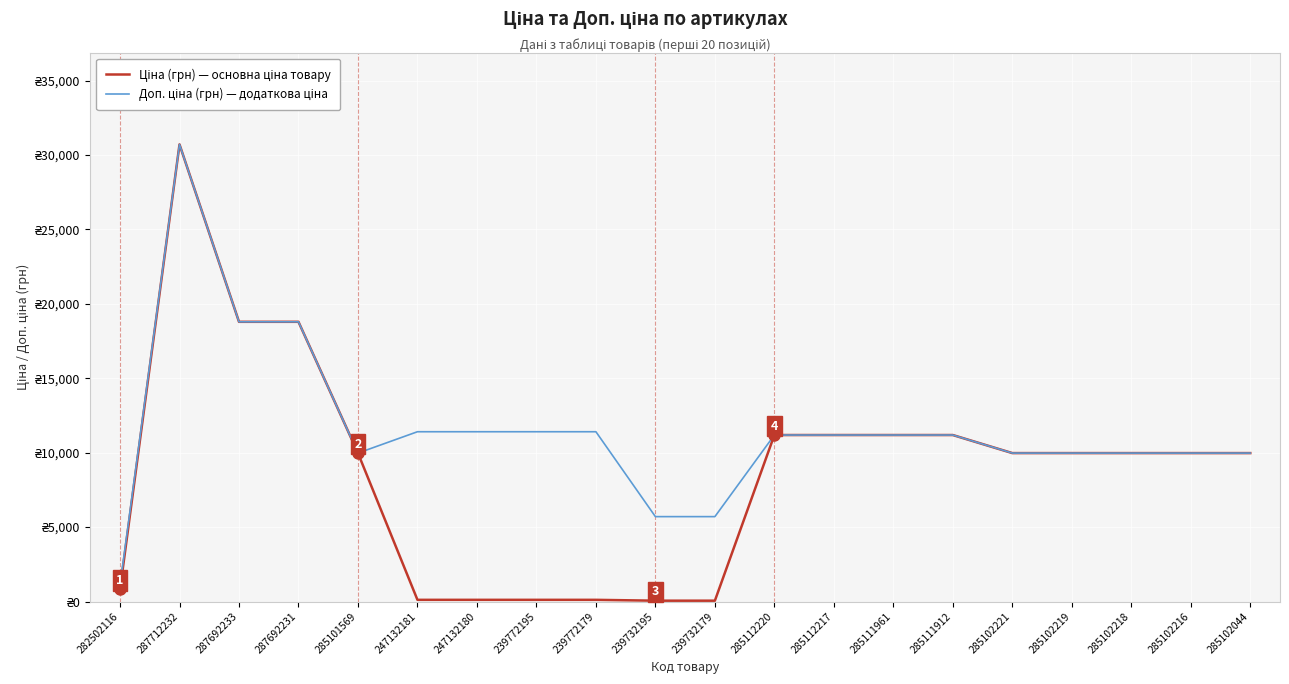

At which category is the sum across all series the highest?

287712232